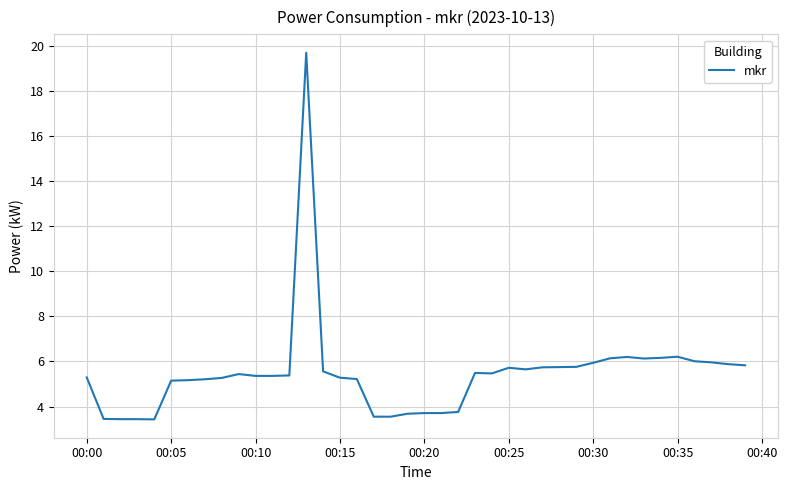

What is the smallest value displayed?

3.4